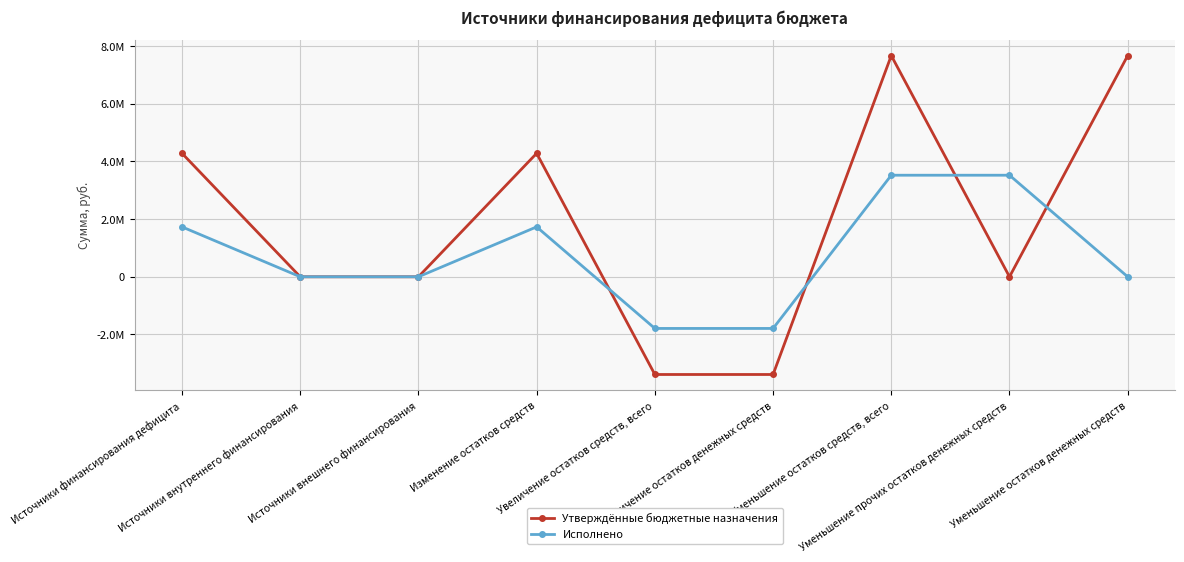

How many intersections are there between Исполнено and Утверждённые бюджетные назначения?

4